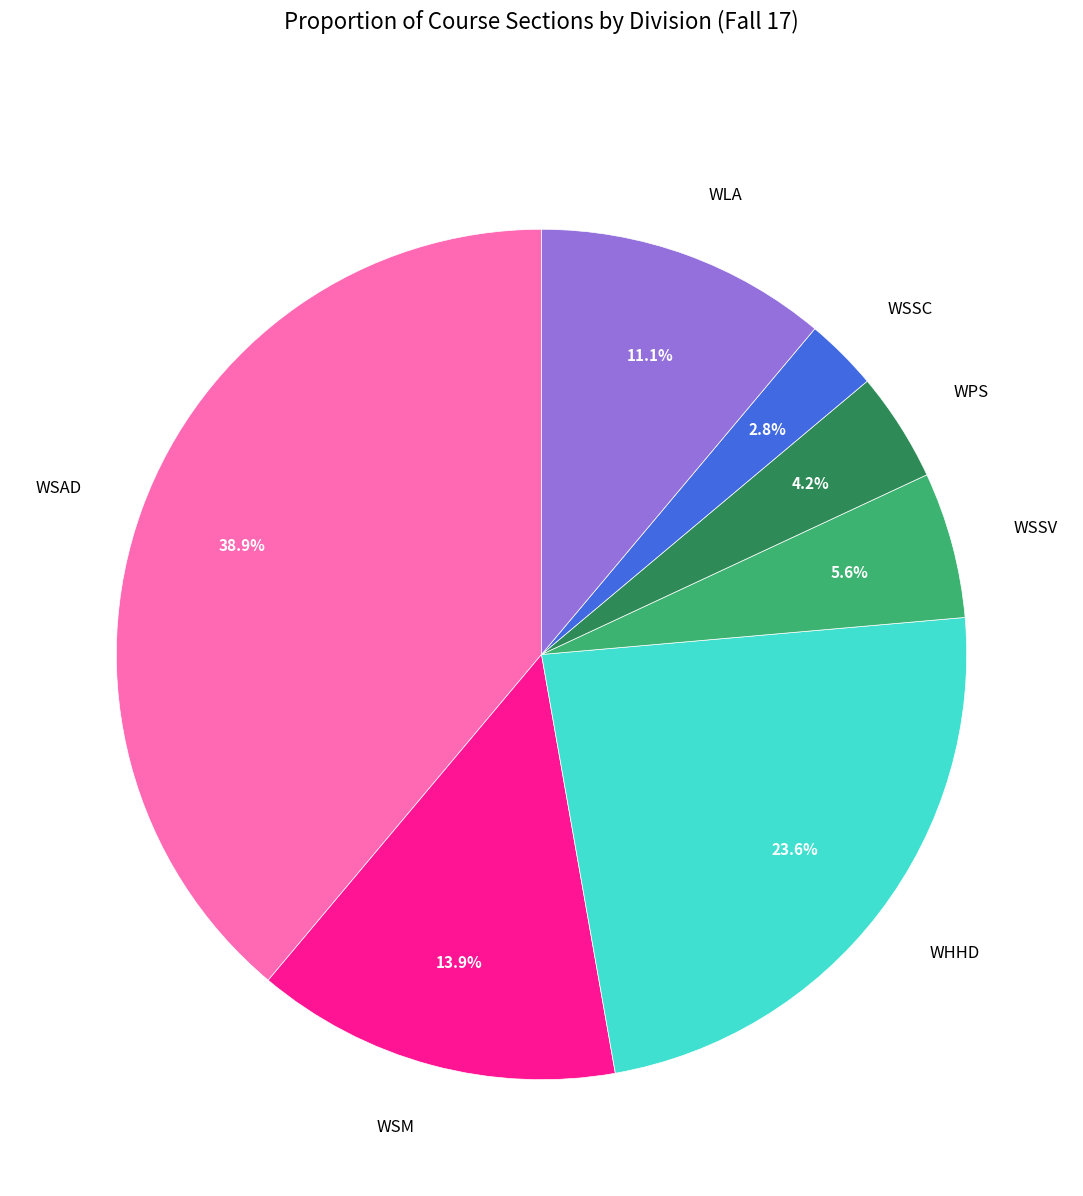

Is there any slice that represents more than half of the pie?

No